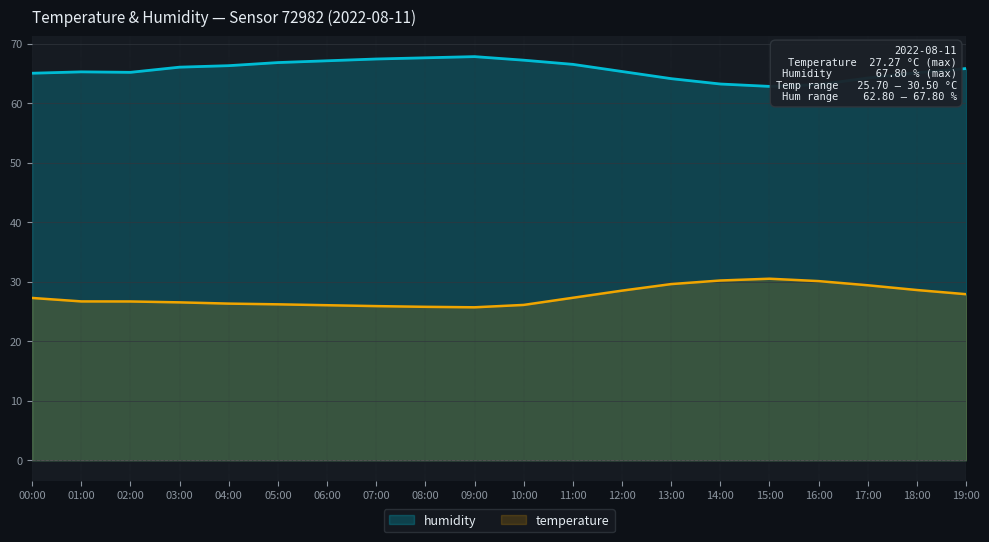

How many lines are shown in the chart?

2